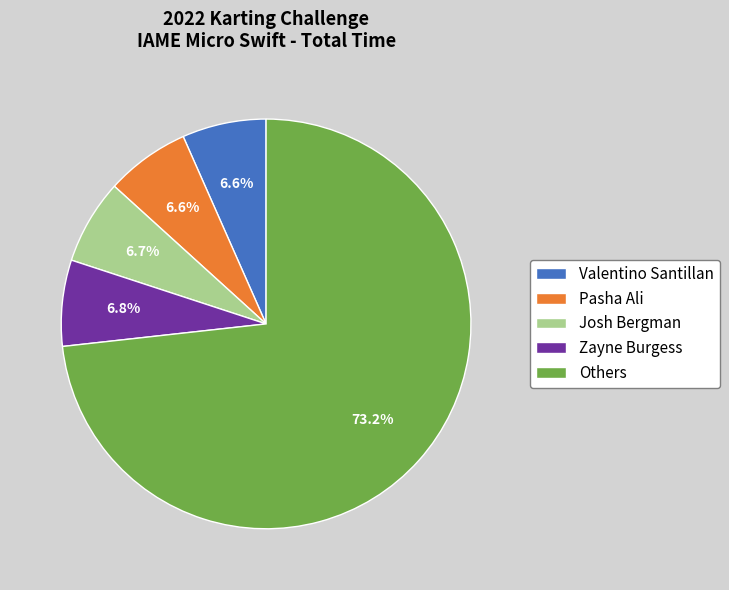

Combined, do Valentino Santillan and Zayne Burgess account for over 50%?

No